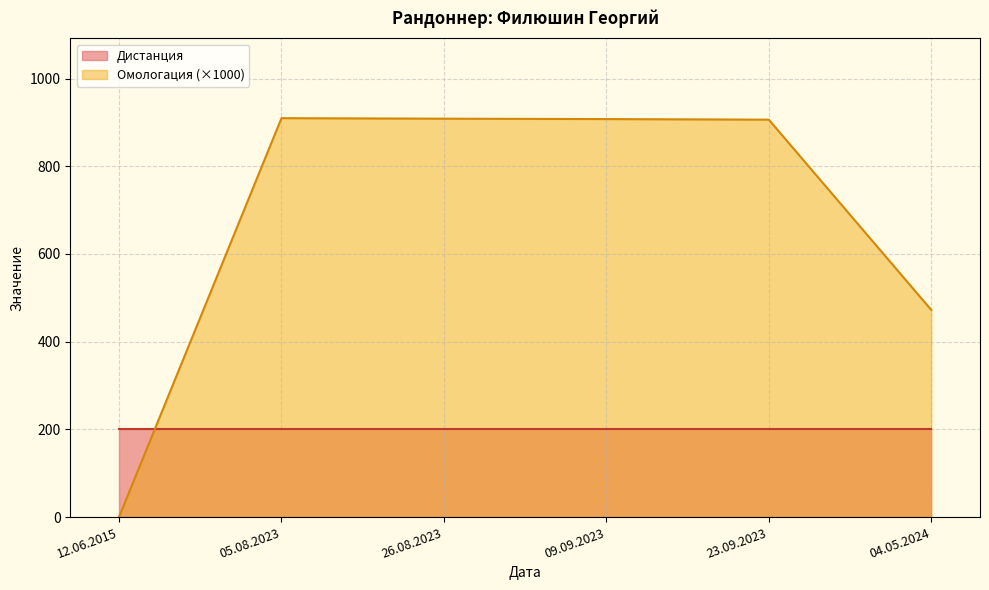

At which label is the value closest to 454?

04.05.2024